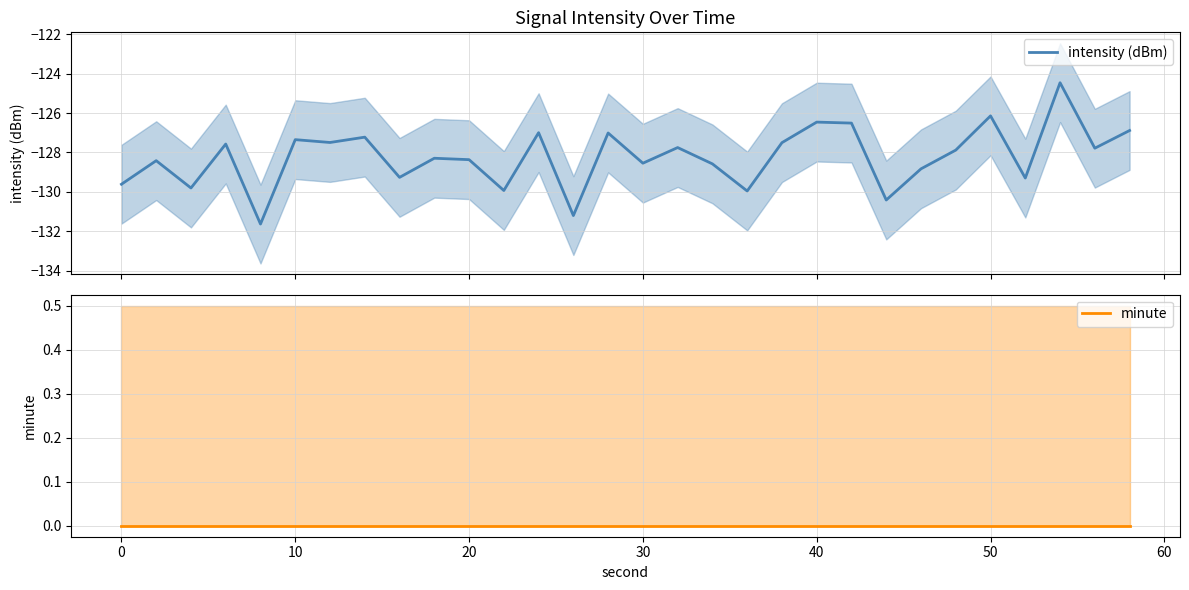

What is the lowest value of the intensity (dBm) series?

-131.6